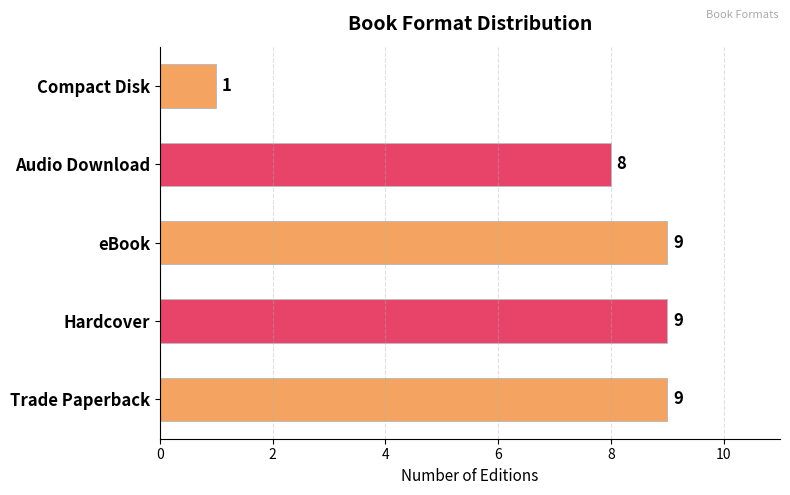

What is the maximum value shown in the chart?

9